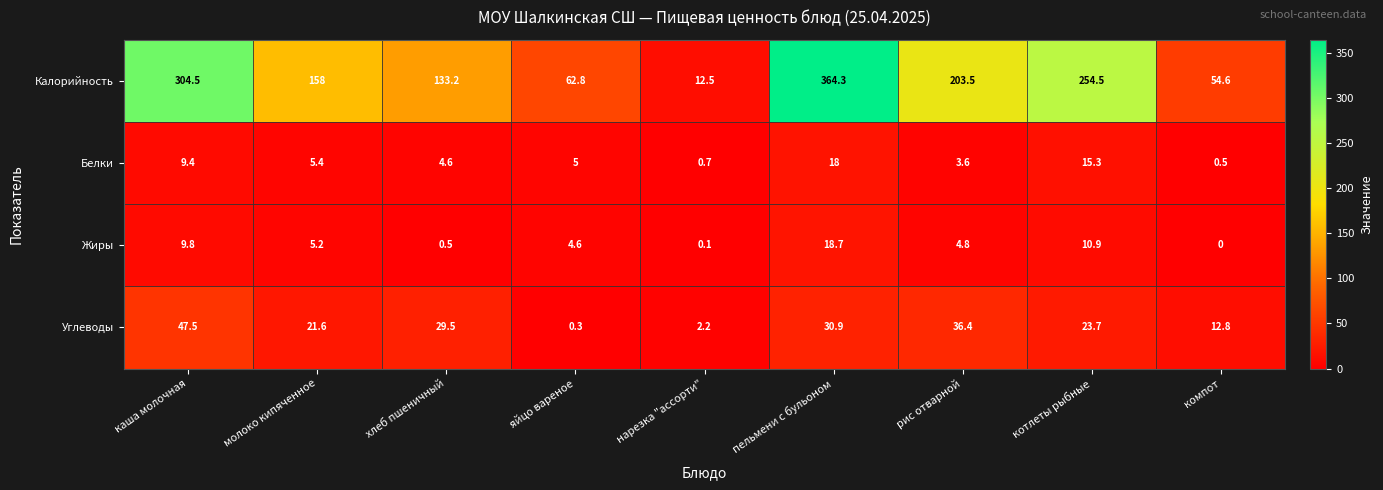

What is the sum of the Калорийность values at котлеты рыбные and пельмени с бульоном?

618.8